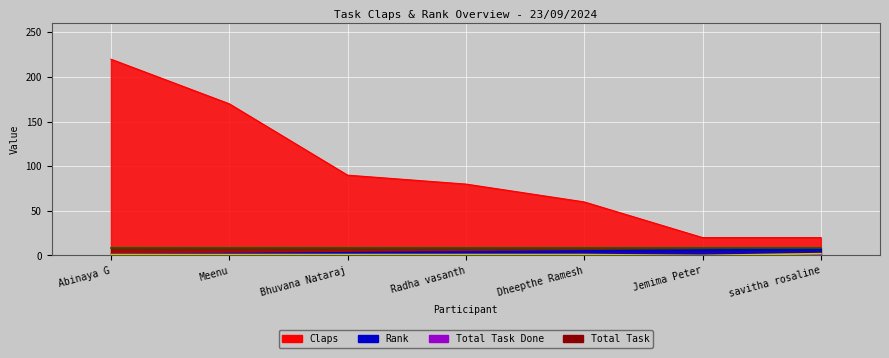

At how many categories does at least one series exceed 13?

7